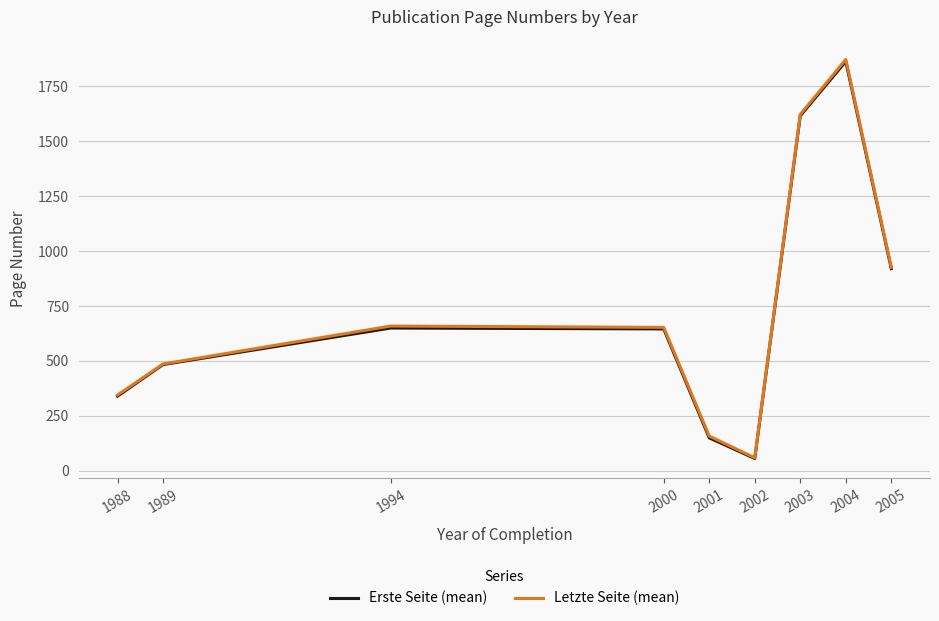

Is the value of Letzte Seite (mean) at 2001 greater than the value of Erste Seite (mean) at 2005?

No